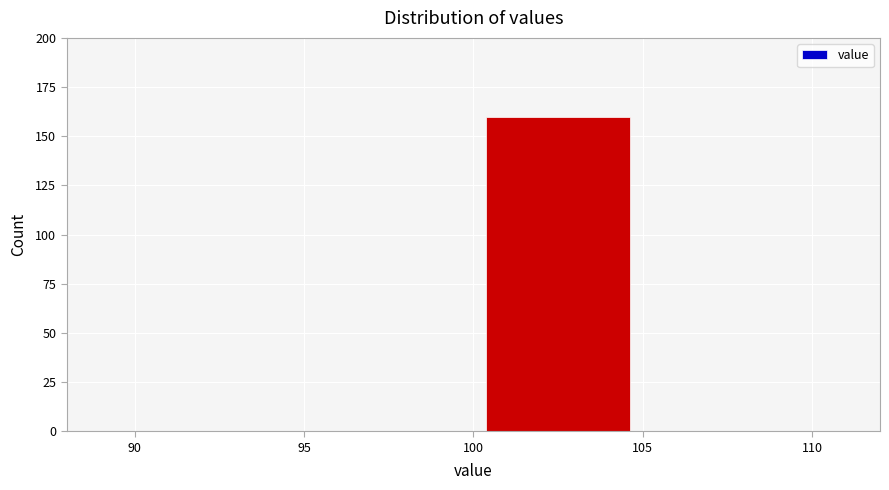

Reading left to right, transcribe this chart: for each bar, give the range it covers on the x-axis and its height. The values are not printed on the chart, so give them approximately, as read against the axis.

90 to 95: 0
95 to 100: 0
100 to 105: 160
105 to 110: 0